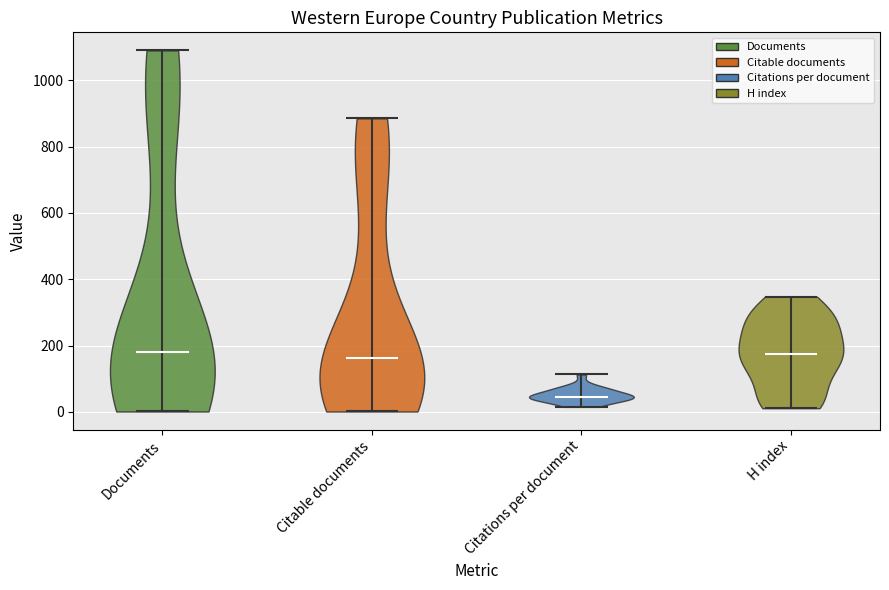

Which violin has the lowest median line?

Citations per document